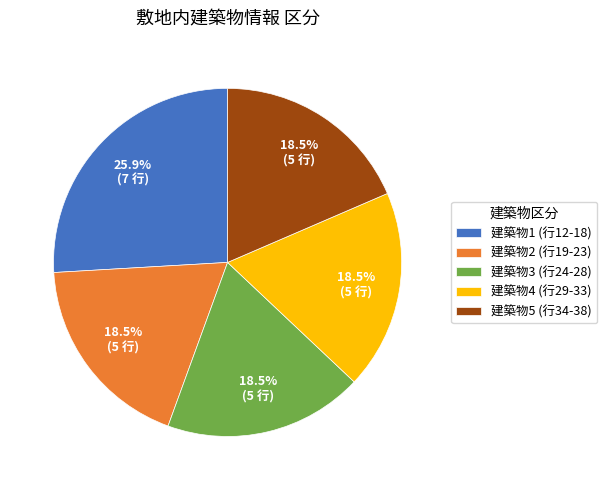

How much of the chart is everything except 建築物5 (行34-38)?

81.5%